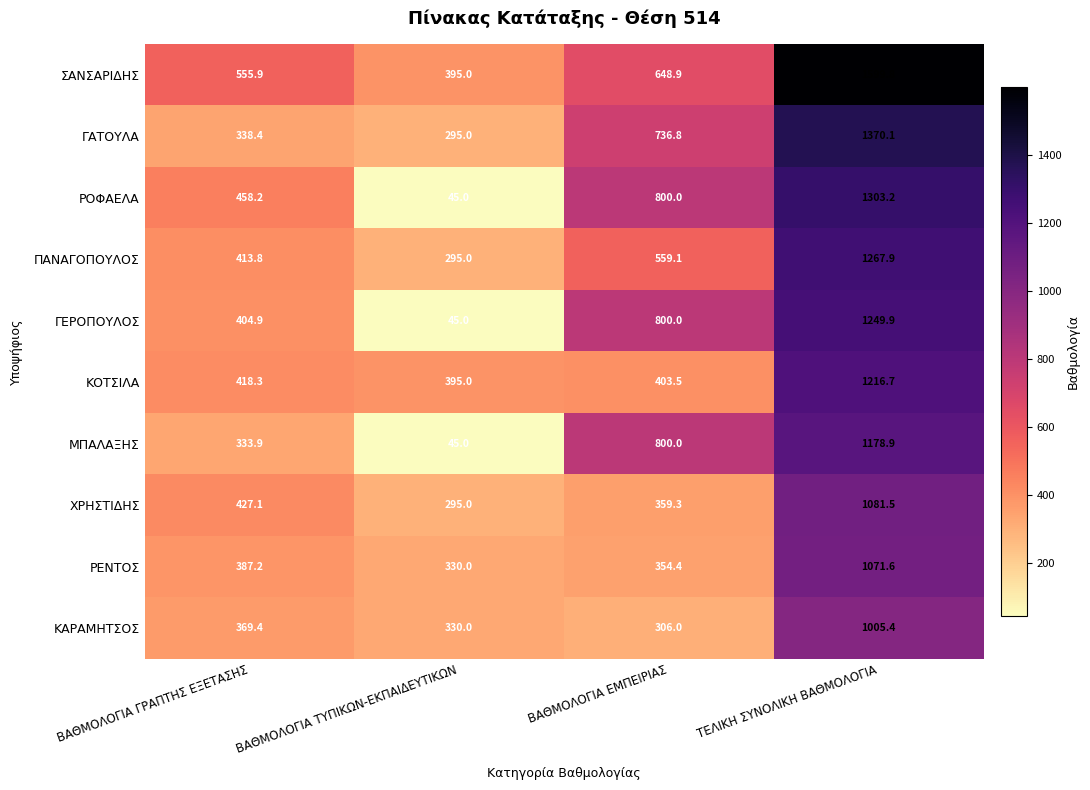

What is the maximum value shown in the chart?

1599.8